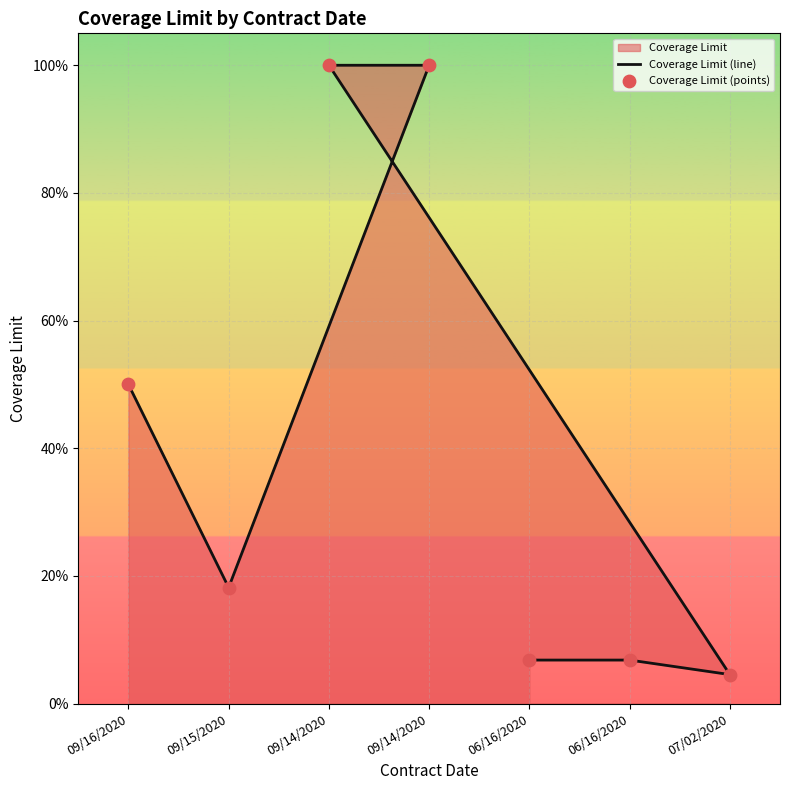

Is the value of Coverage Limit (line) at 06/16/2020 greater than the value of Coverage Limit (points) at 07/02/2020?

Yes